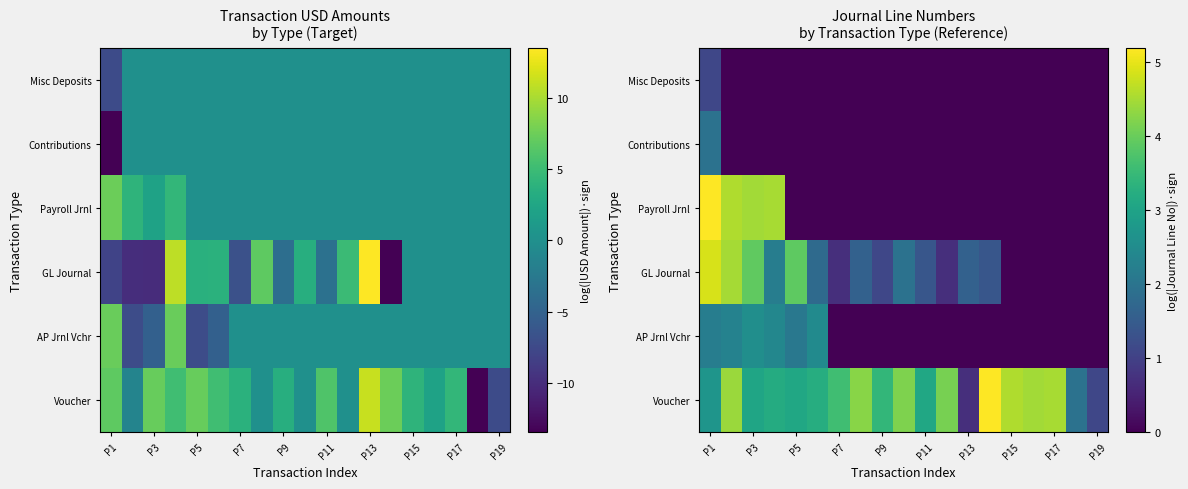

How many distinct data groups are displayed?

6